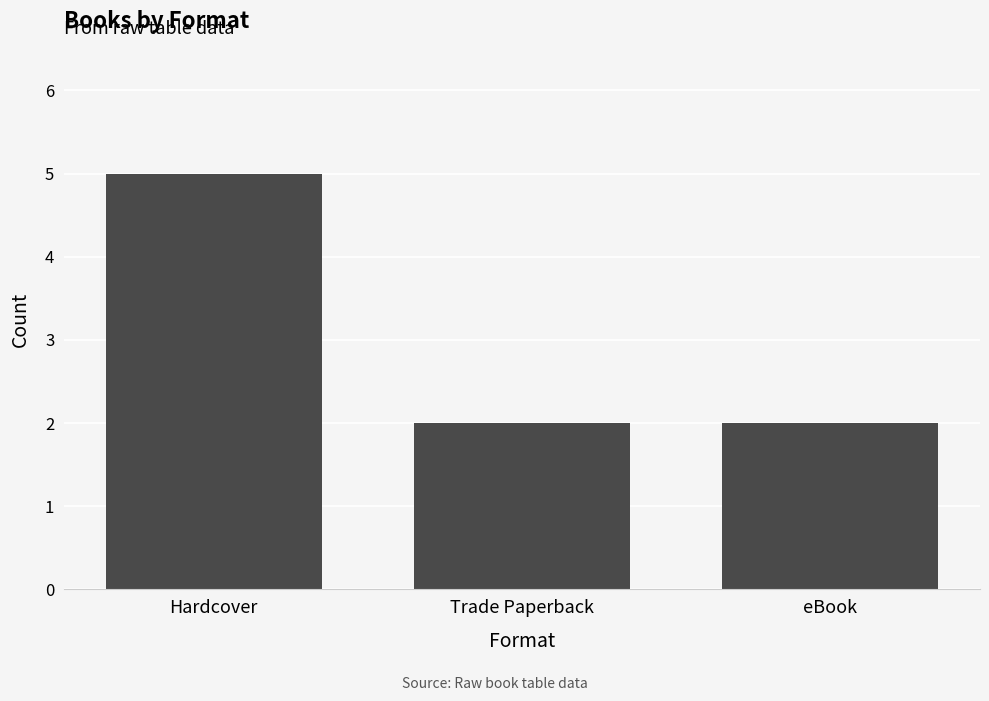

What is the value of the 3rd bar from the left?

2